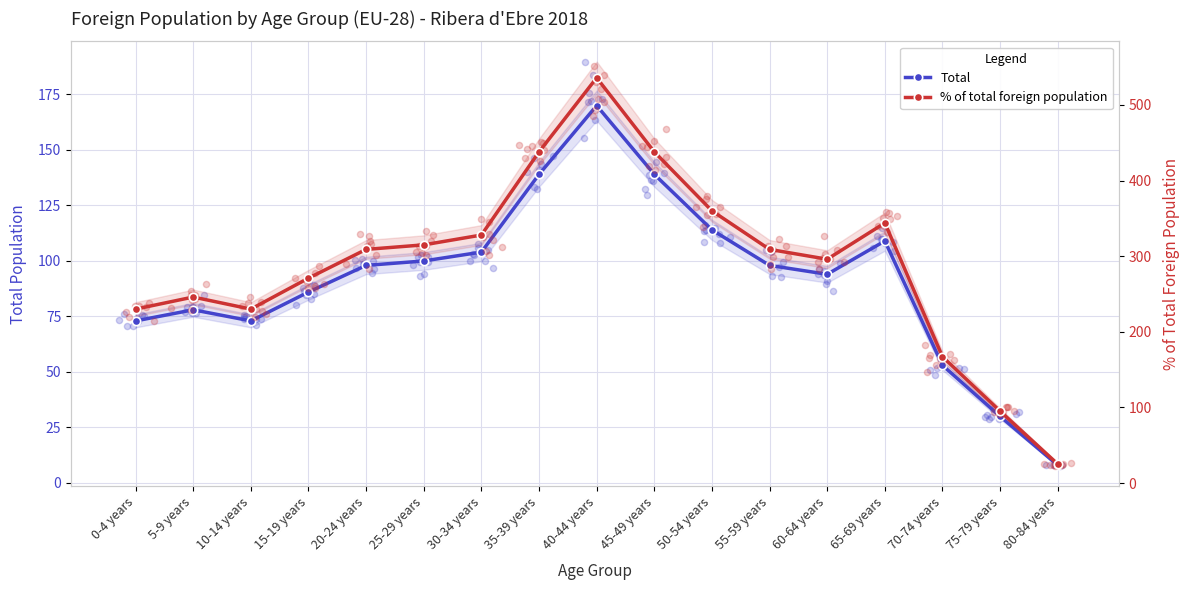

Which series reaches the maximum Y coordinate?

% of total foreign population